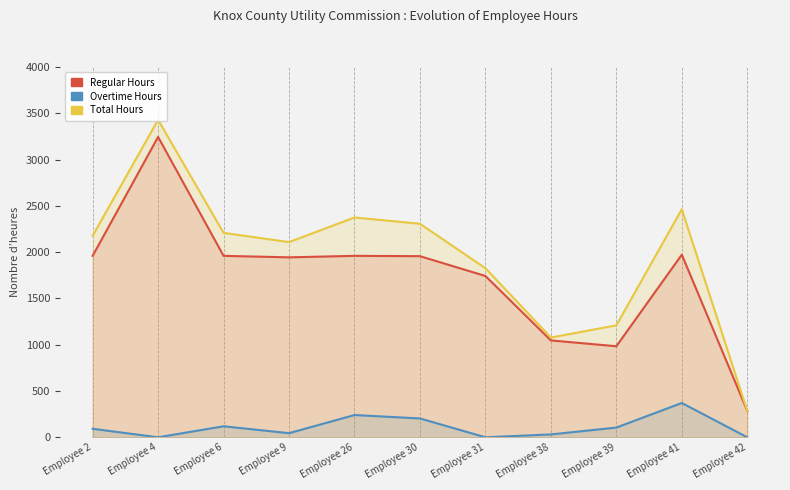

What is the spread (max minus min) of values at Employee 6?

2089.5